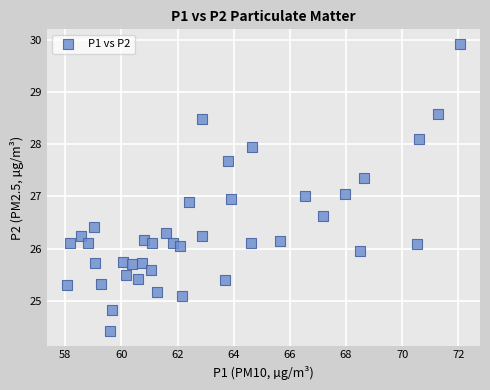

What is the range of X values (max minus min)?

14.0